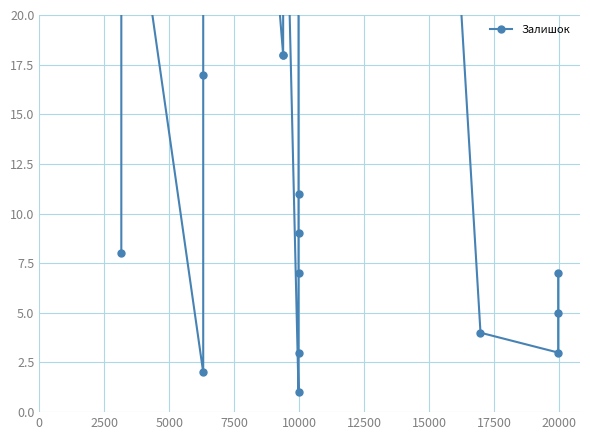

What is the smallest value displayed?

1